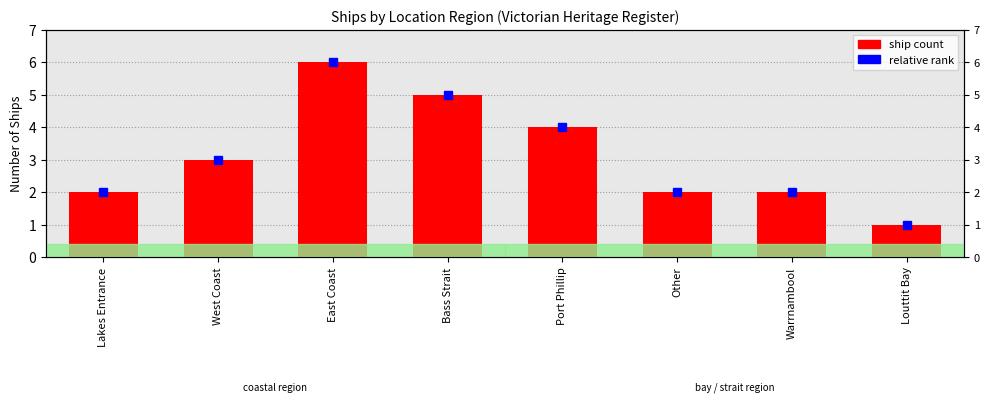

What is the difference between the values at East Coast and West Coast?

3